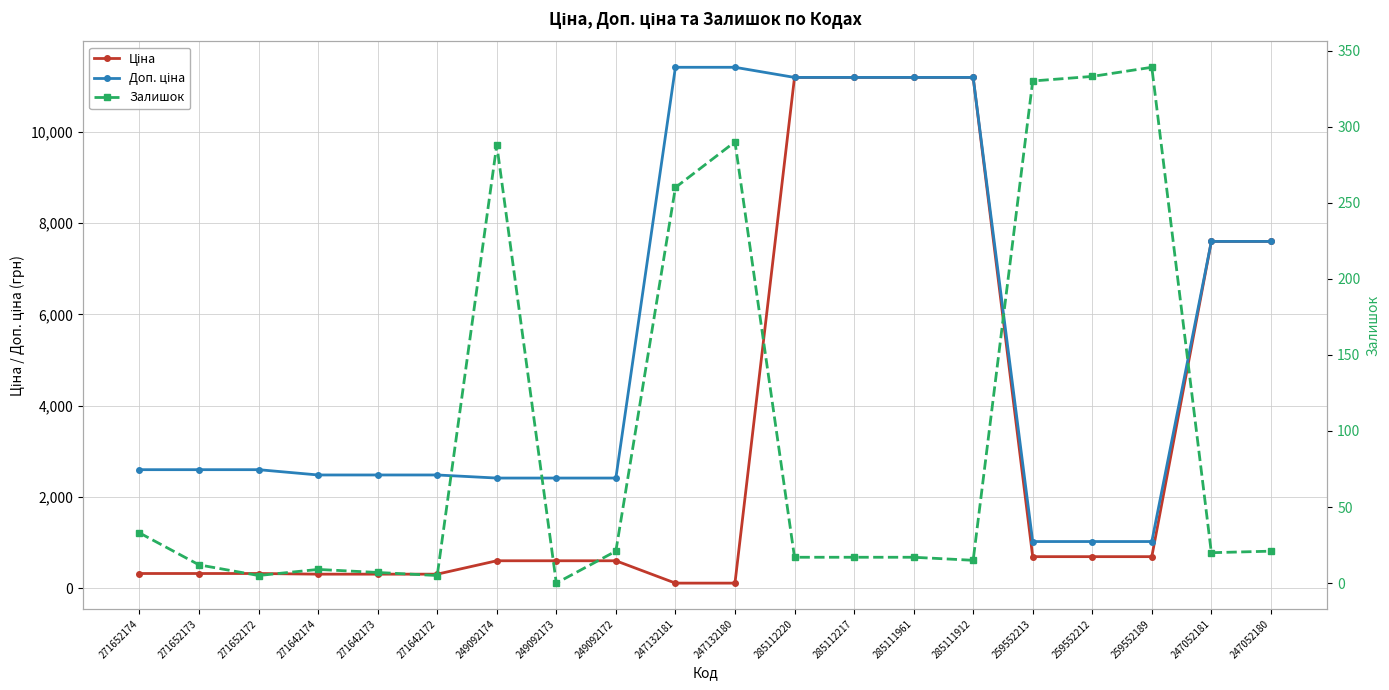

Is it true that Доп. ціна equals 11188.2 at 285112220?

True